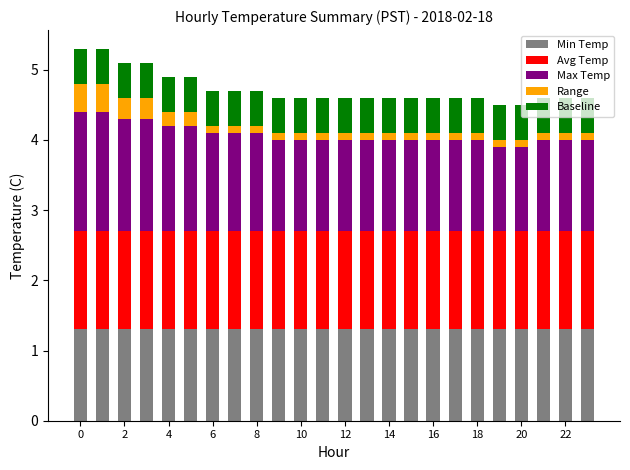

What is the highest value of the Min Temp series?

1.3